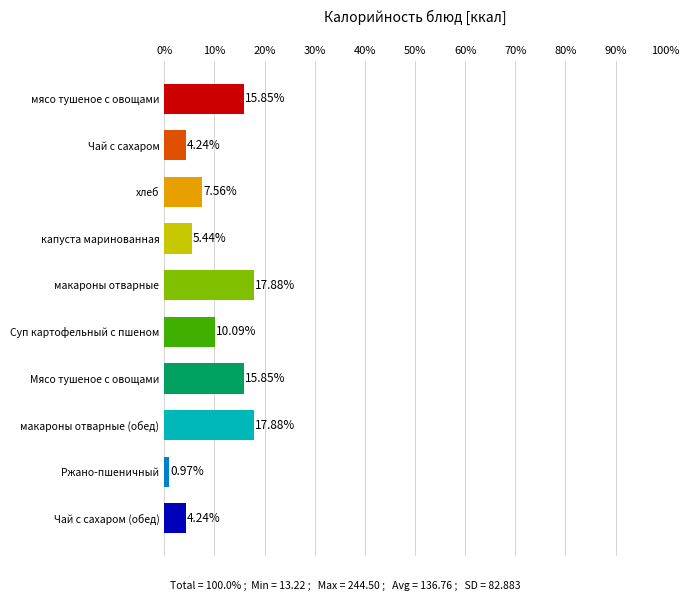

Where is the data nearest to the value 9?

Суп картофельный с пшеном